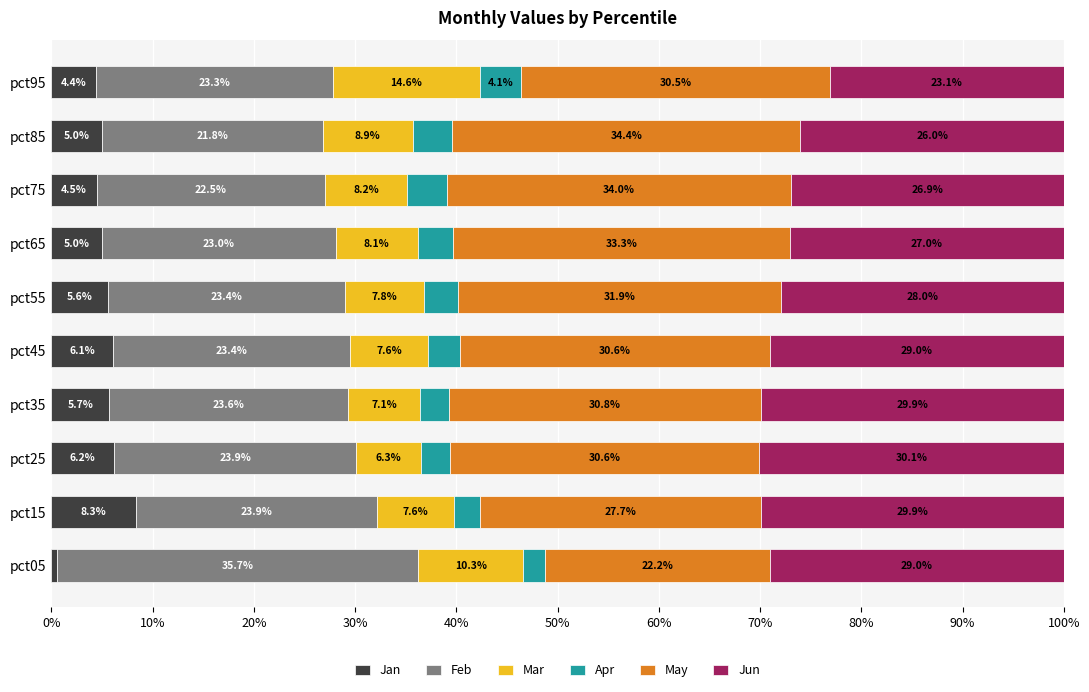

At which label does Jan reach its peak?

pct15